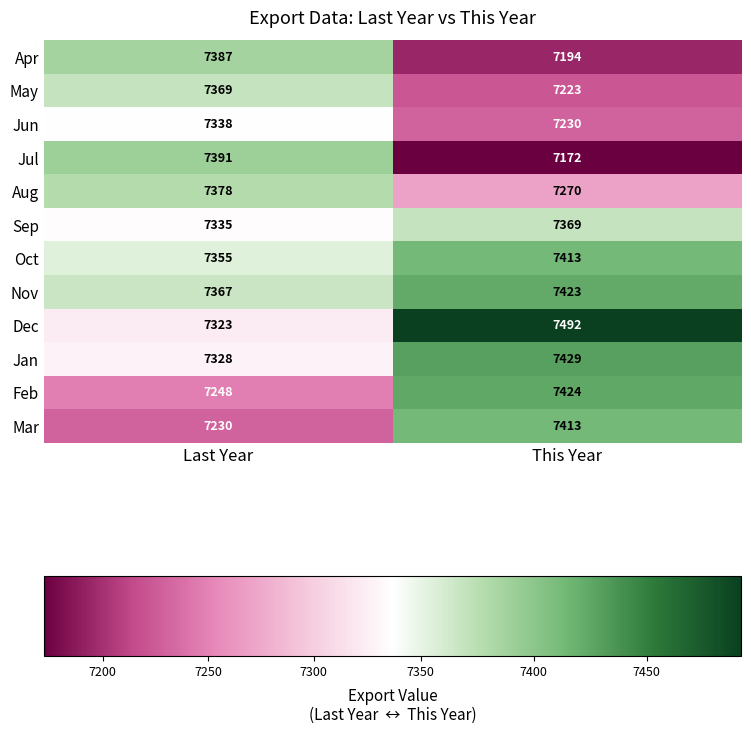

How many data points does each series have?

2